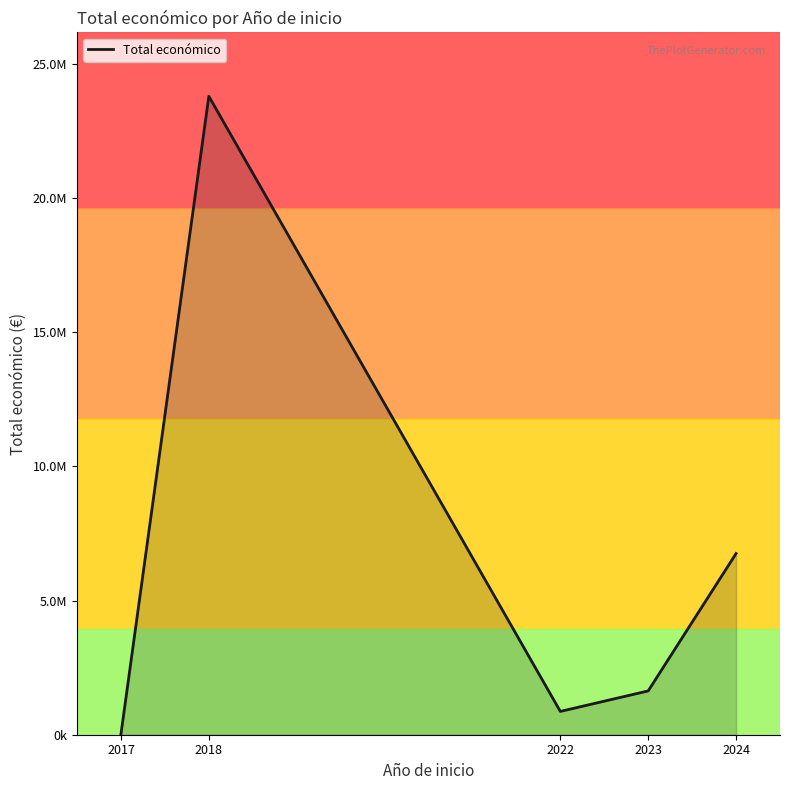

Reading right to left, extract all data points from this chart.

6751277.0	1632090.0	867896.1	23785934.7	23096.0